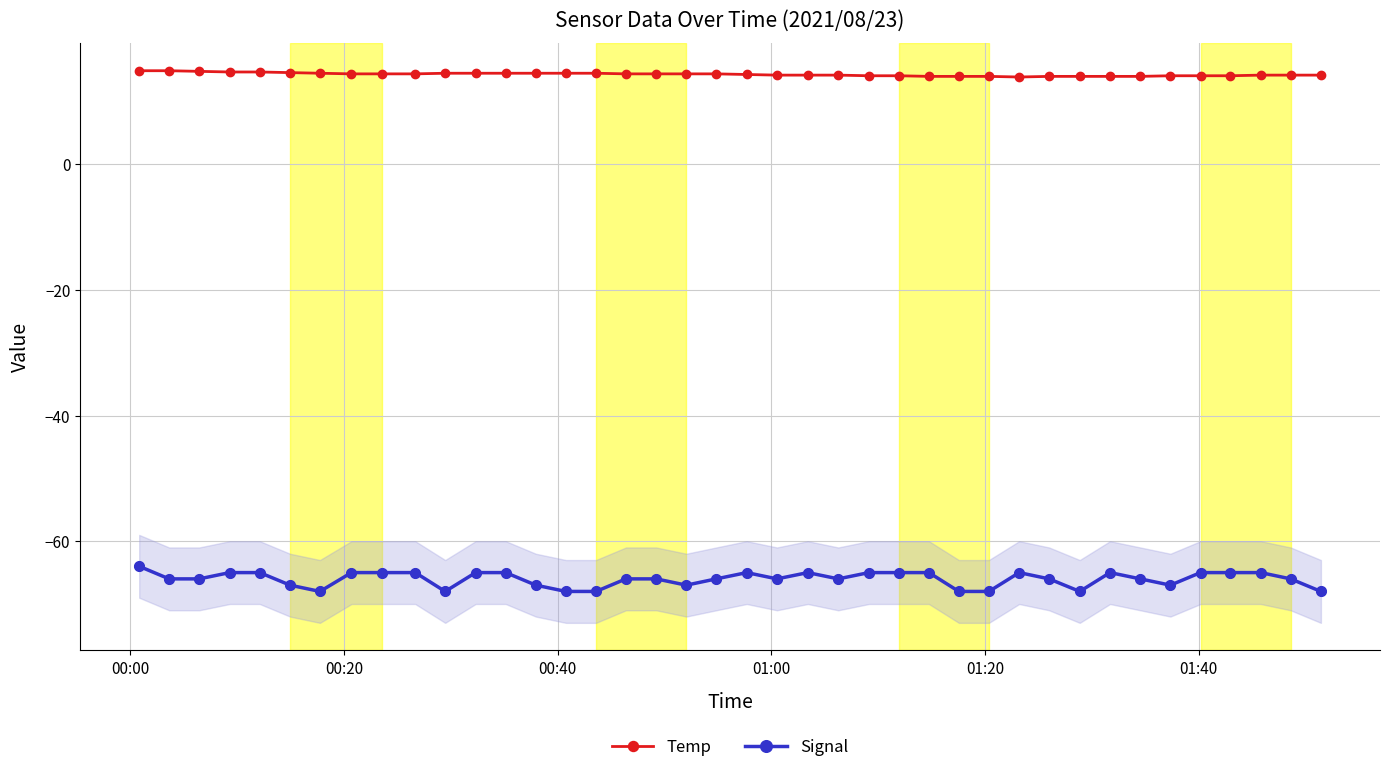

What are all the series names shown in the legend?

Temp, Signal